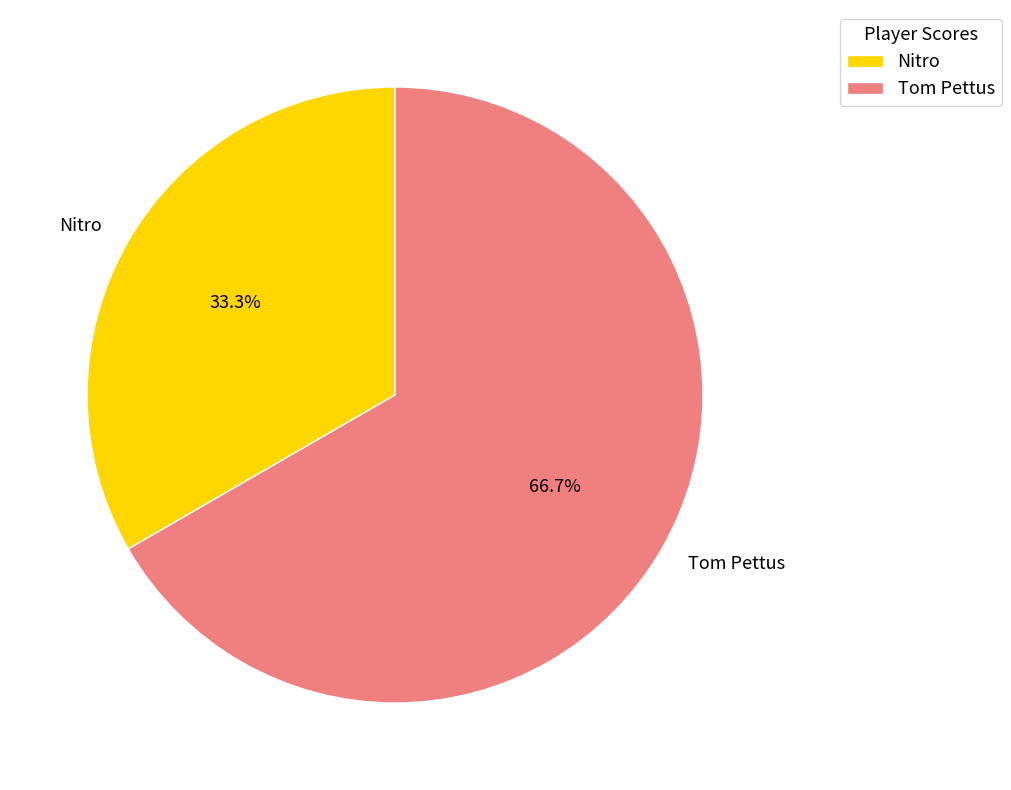

Which has a higher value, Tom Pettus or Nitro?

Tom Pettus